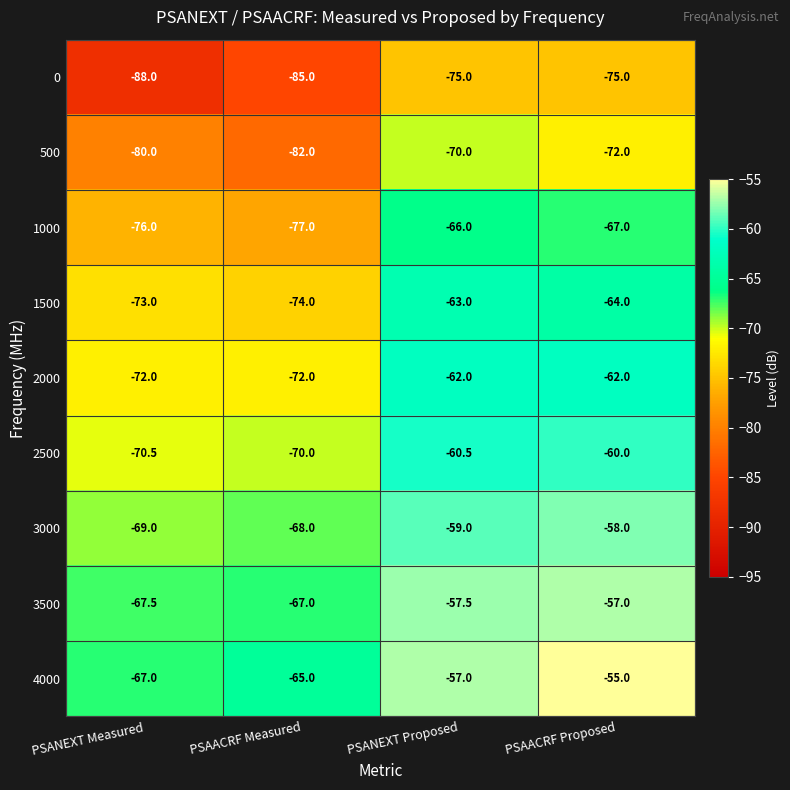

What is the total value across all series at PSANEXT Measured?

-663.0